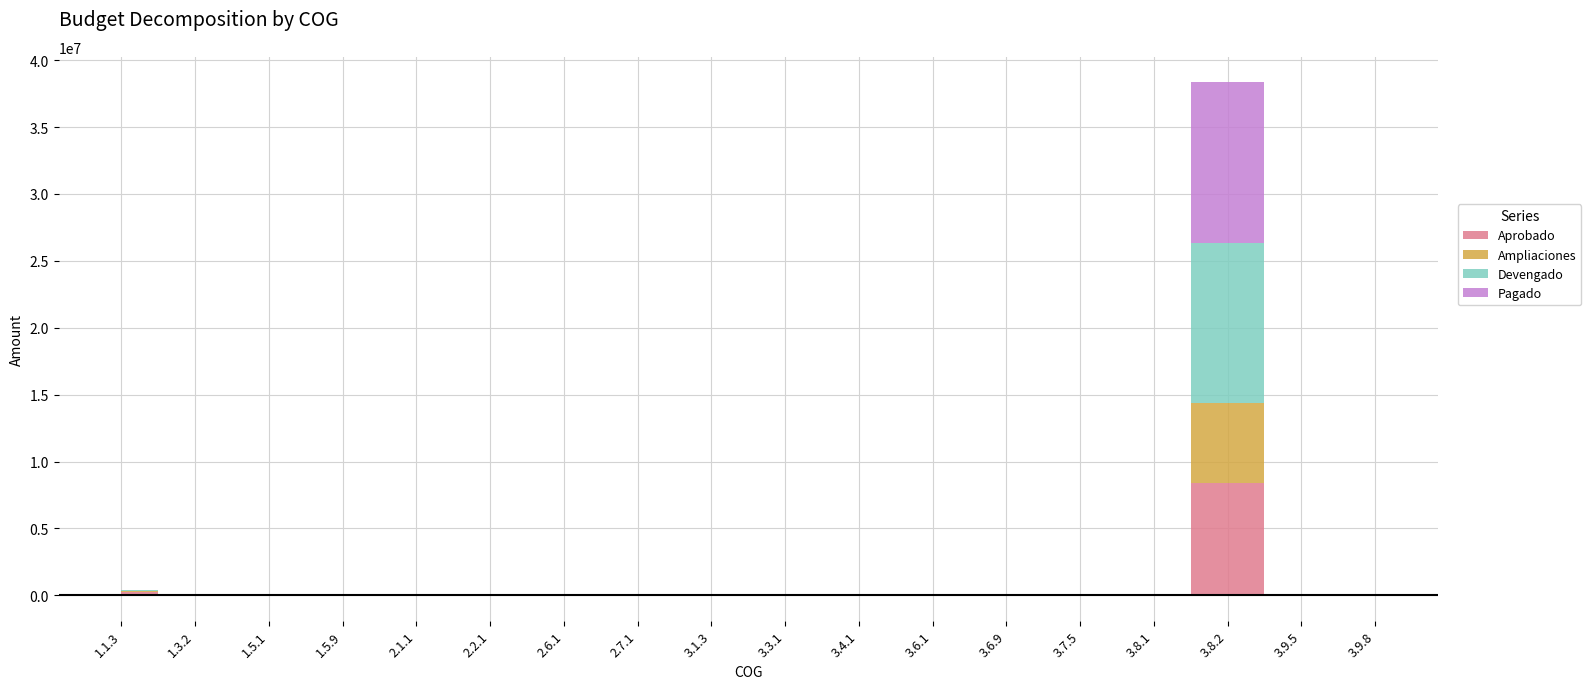

Where is the first local minimum for Ampliaciones?

1.3.2